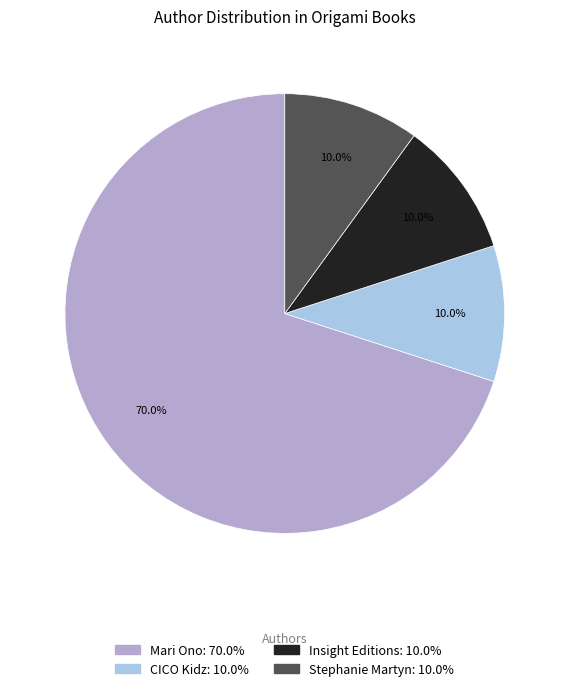

To the nearest percent, what is the average slice percentage?

25%